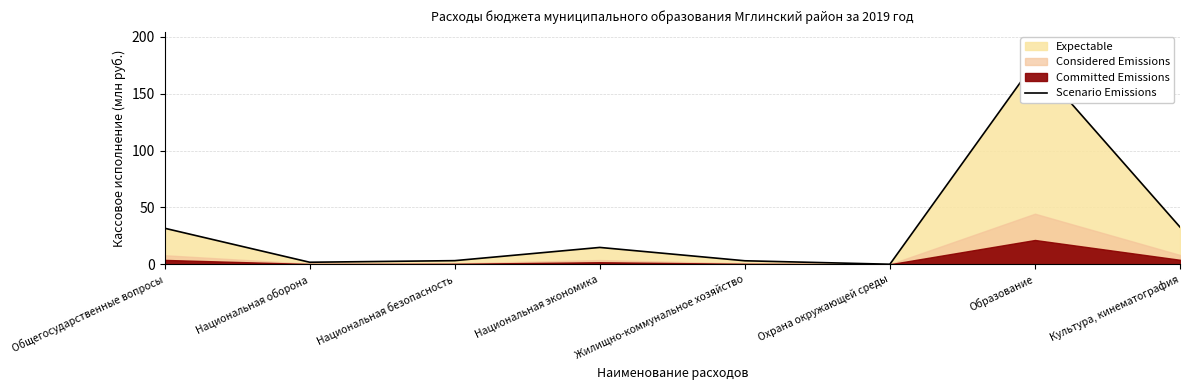

At which category does the chart reach its peak across all series?

Образование